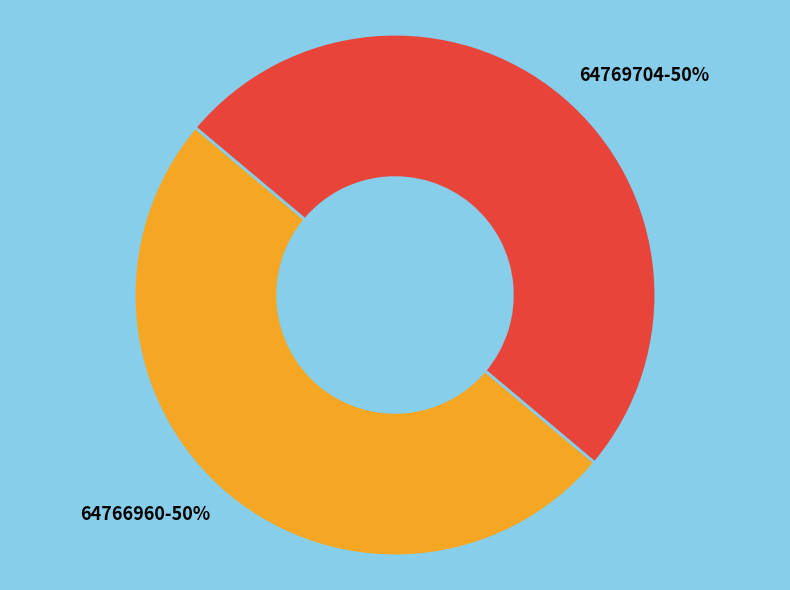

Count the number of slices in the pie.

2